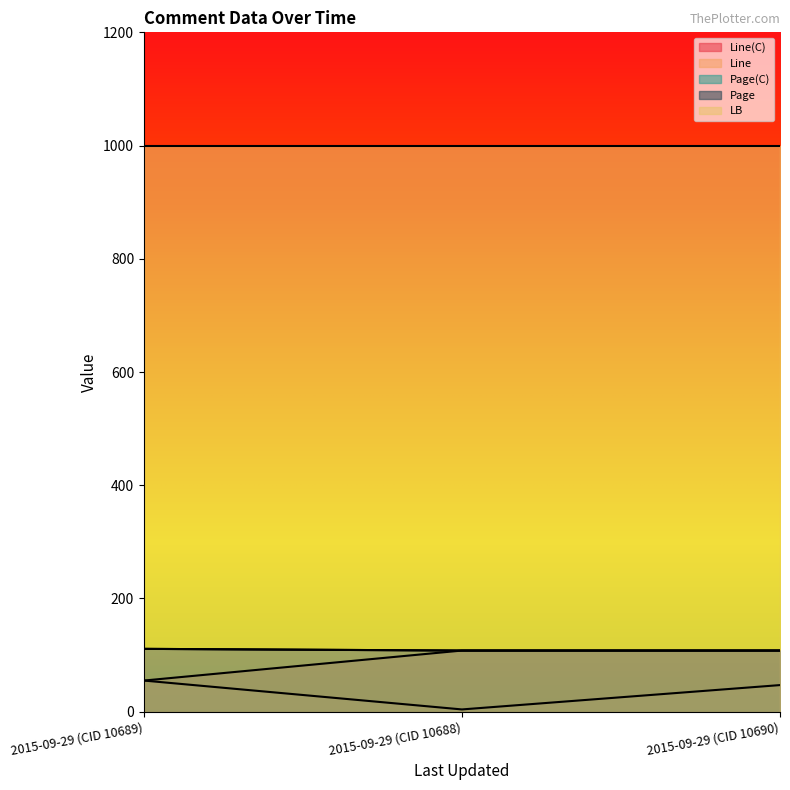

What is the label of the 3rd point from the left?

2015-09-29 (CID 10690)